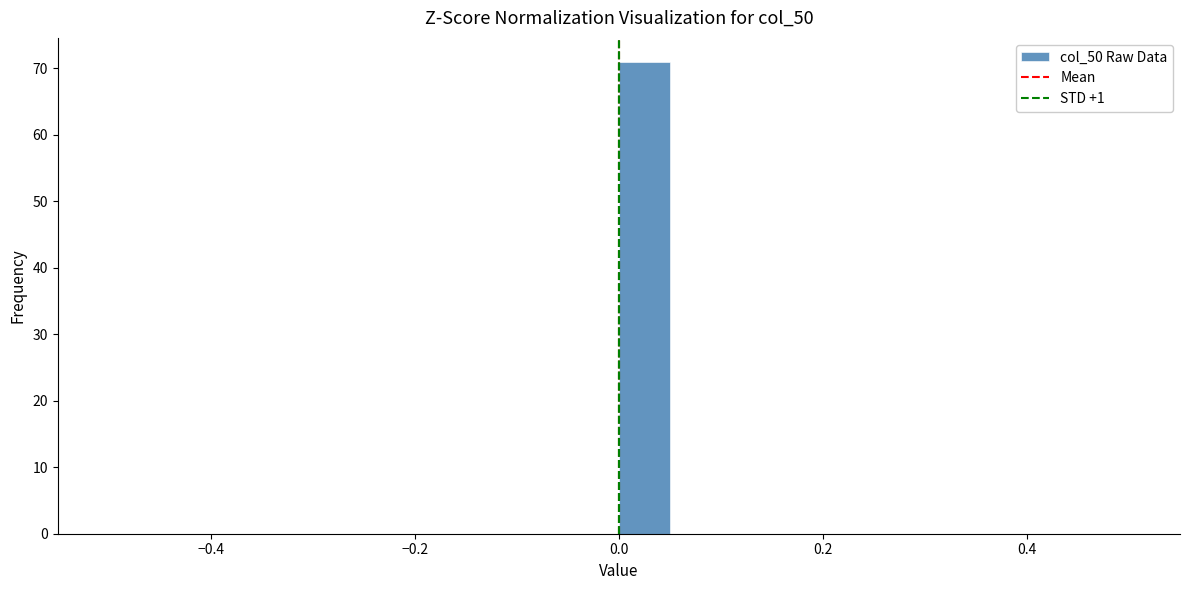

Read against the x-axis, roughly where is the centre of the tallest bar?

0.02